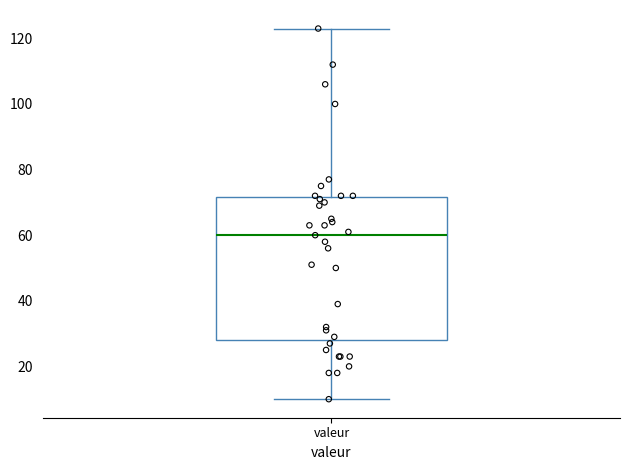

Where does the lower whisker of the box for valeur end on the y-axis? The values are not printed on the chart, so give them approximately, as read against the axis.

10